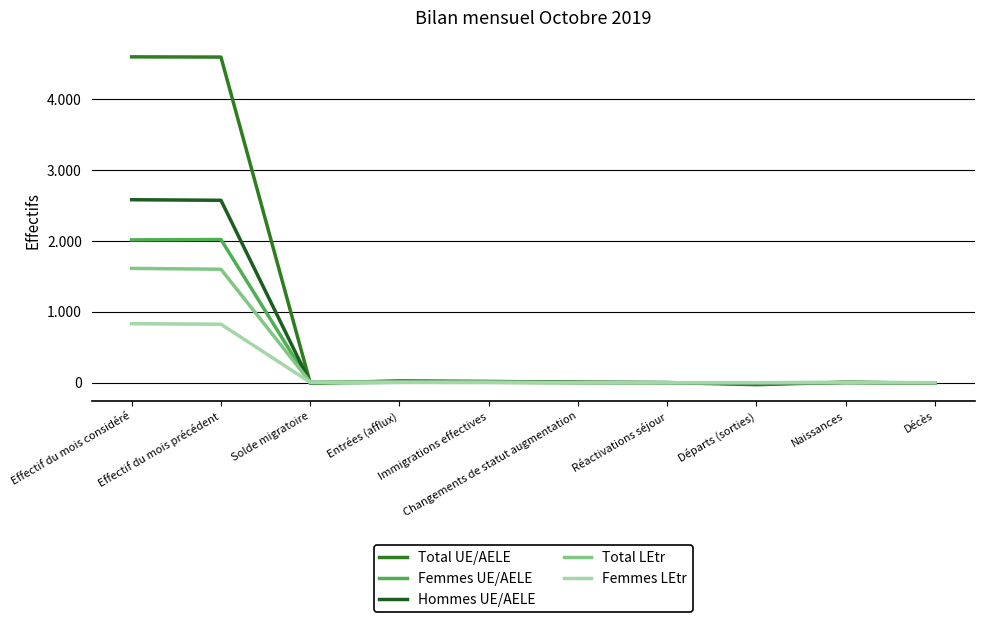

Does the chart have visible grid lines?

Yes